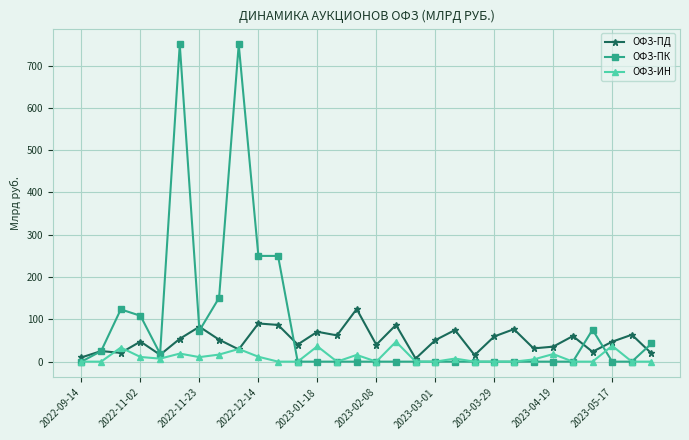

True or false: ОФЗ-ПД has more than 0 interior local peaks.

True